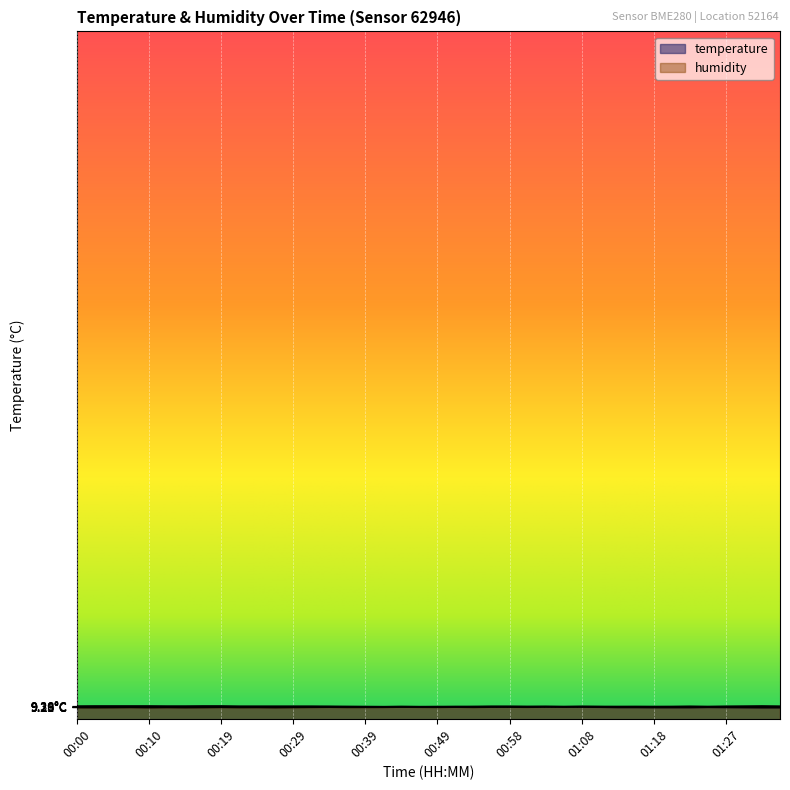

What is the lowest value of the humidity series?

9.2